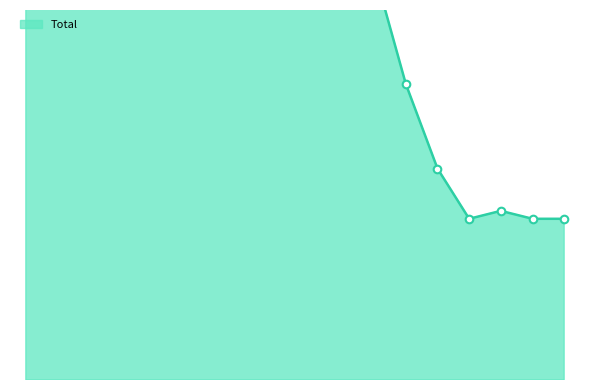

At which category is the sum across all series the highest?

45-49